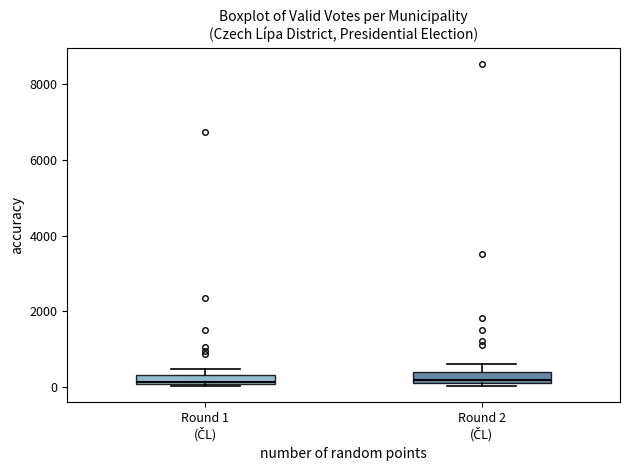

Where does the median line of the box for Round 1 (ČL) sit on the y-axis? The values are not printed on the chart, so give them approximately, as read against the axis.

200